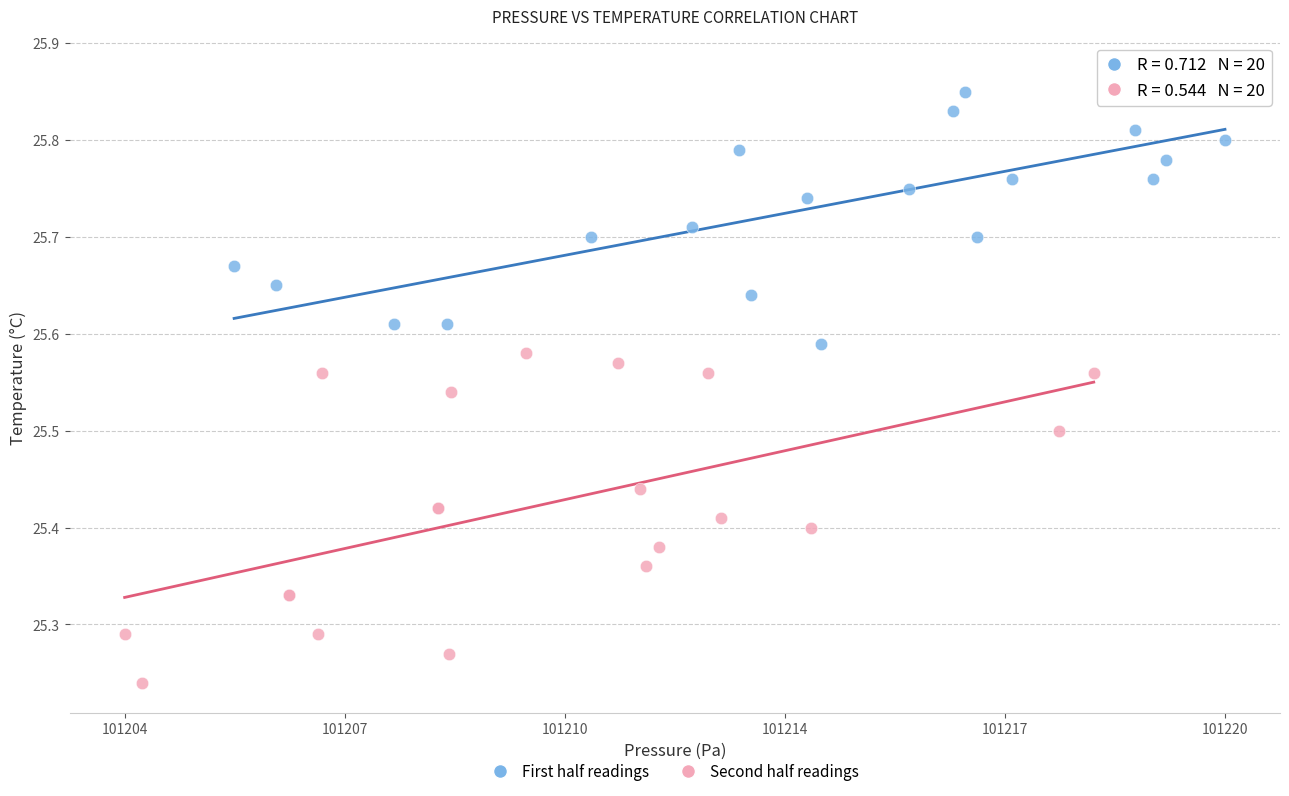

Which series contains the highest Y value?

First half readings